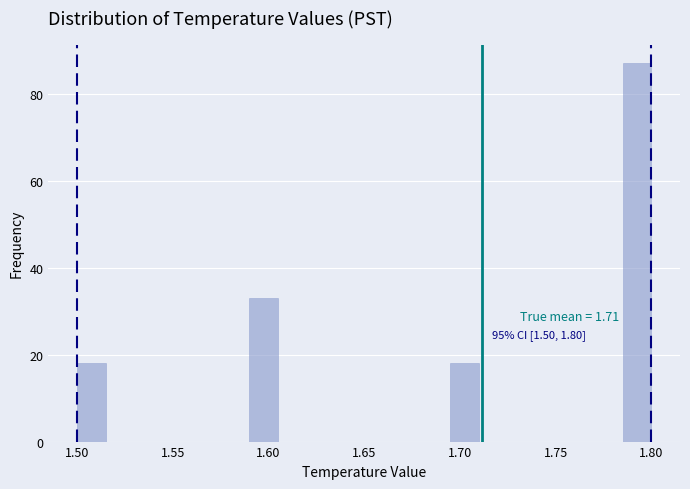

Around what value on the x-axis is the tallest bar? Give the approximate position of its centre, as read against the axis.

1.795